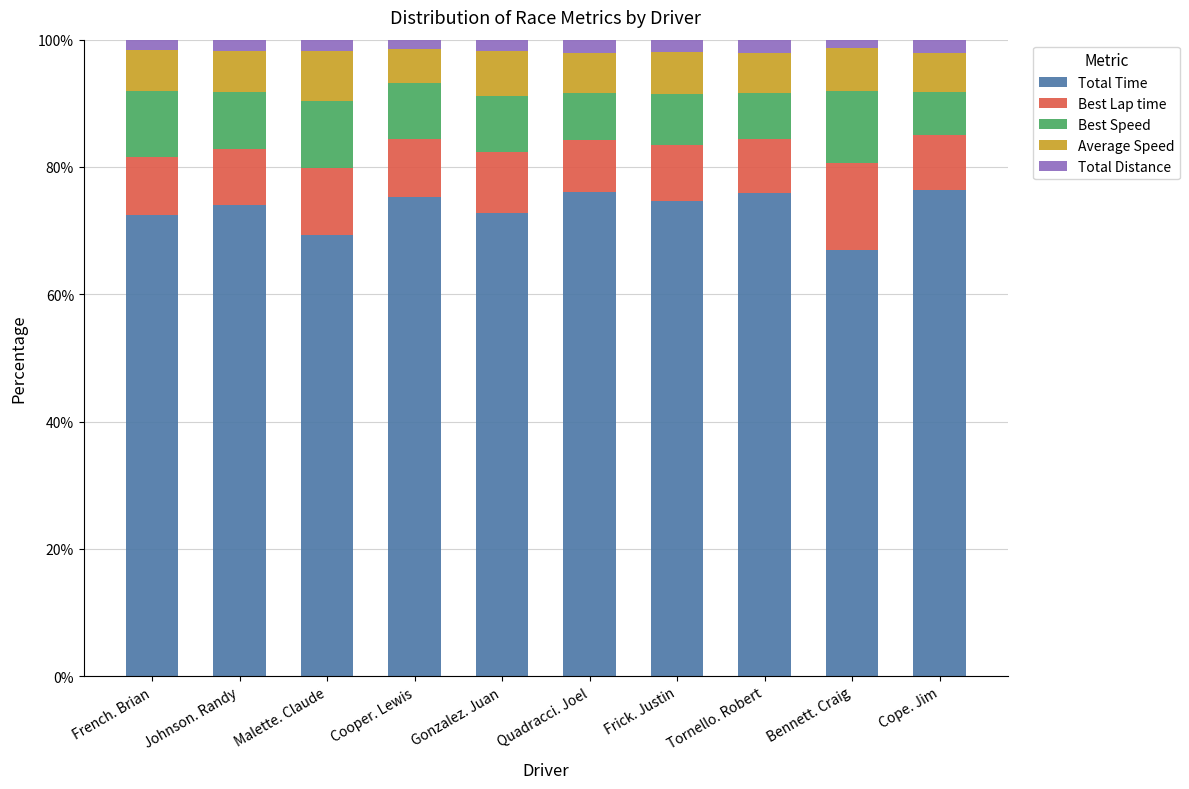

What is the lowest value of the Total Time series?

67.0